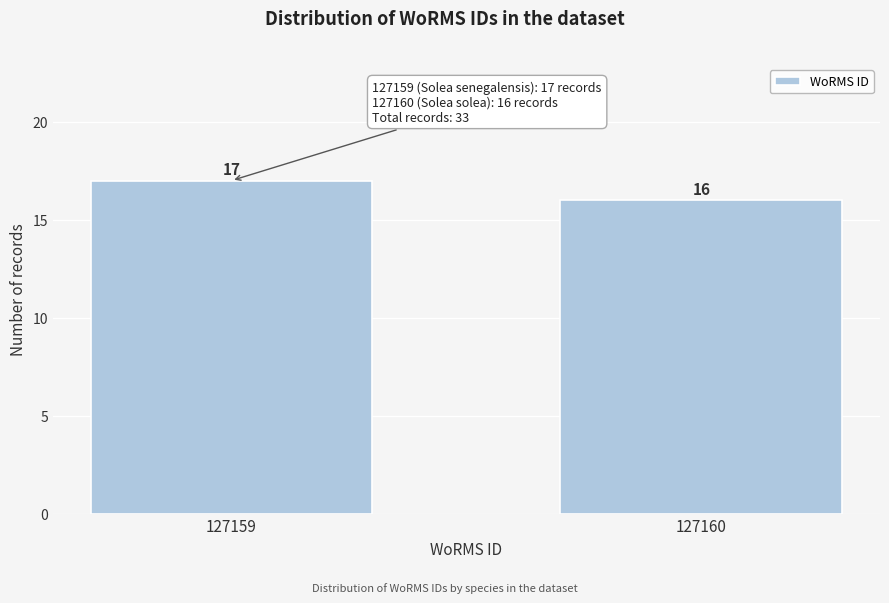

Reading left to right, extract all data points from this chart.

127159=17	127160=16